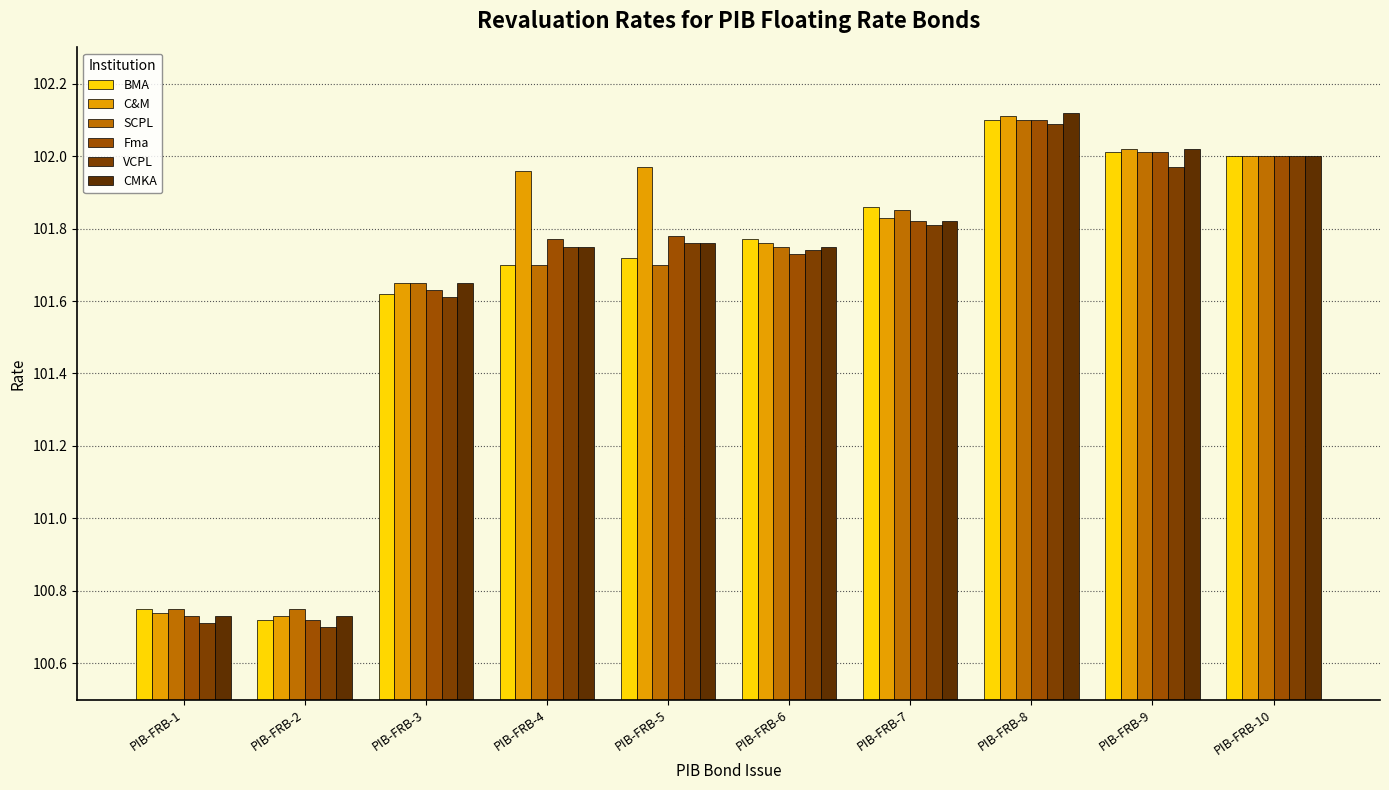

What is the lowest value of the C&M series?

100.7